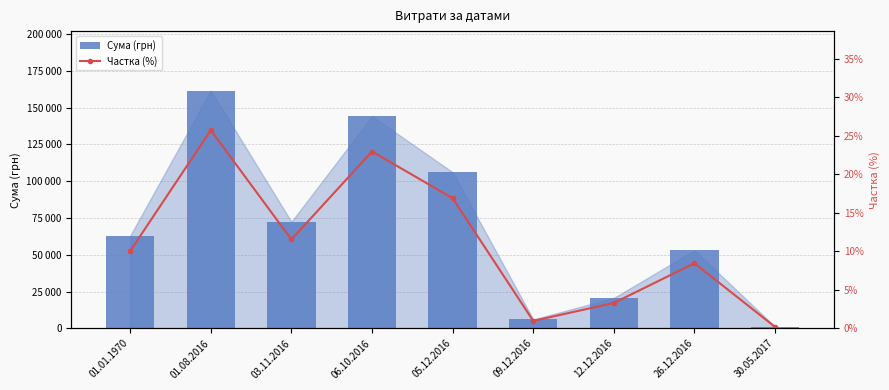

What are all the series names shown in the legend?

Сума (грн), Частка (%)